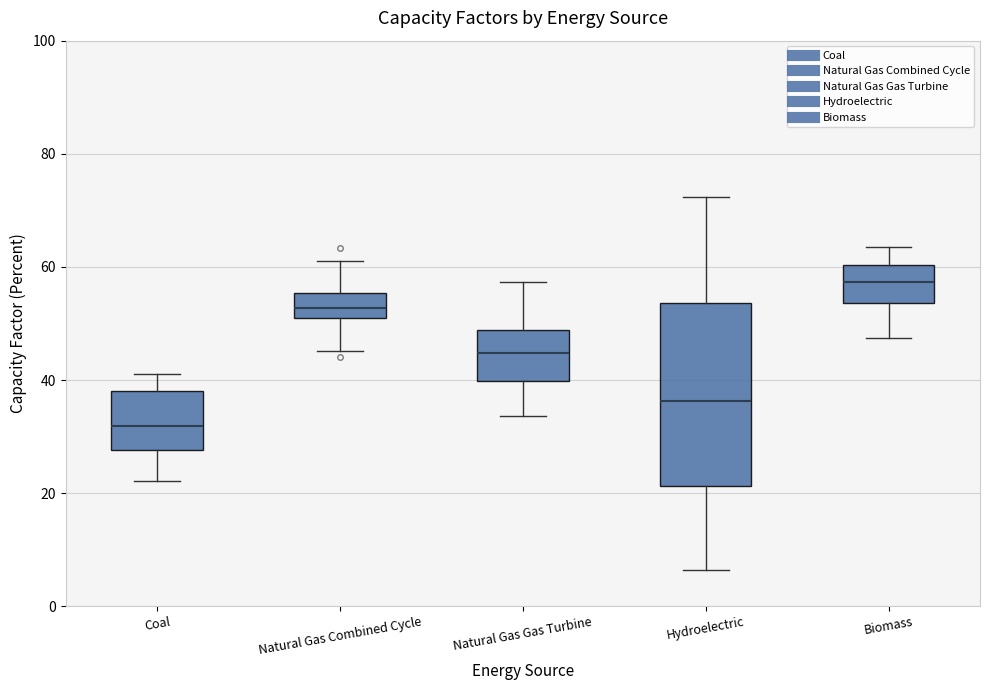

Reading left to right, transcribe this box plot: for each box, give where its median line is, the range the box spans, and where its two whiskers end, as read against the y-axis. The values are not printed on the chart, so give them approximately, as read against the axis.

Coal: median 32, box 28 to 38, whiskers 22 to 42
Natural Gas Combined Cycle: median 52, box 50 to 56, whiskers 46 to 62
Natural Gas Gas Turbine: median 44, box 40 to 48, whiskers 34 to 58
Hydroelectric: median 36, box 22 to 54, whiskers 6 to 72
Biomass: median 58, box 54 to 60, whiskers 48 to 64